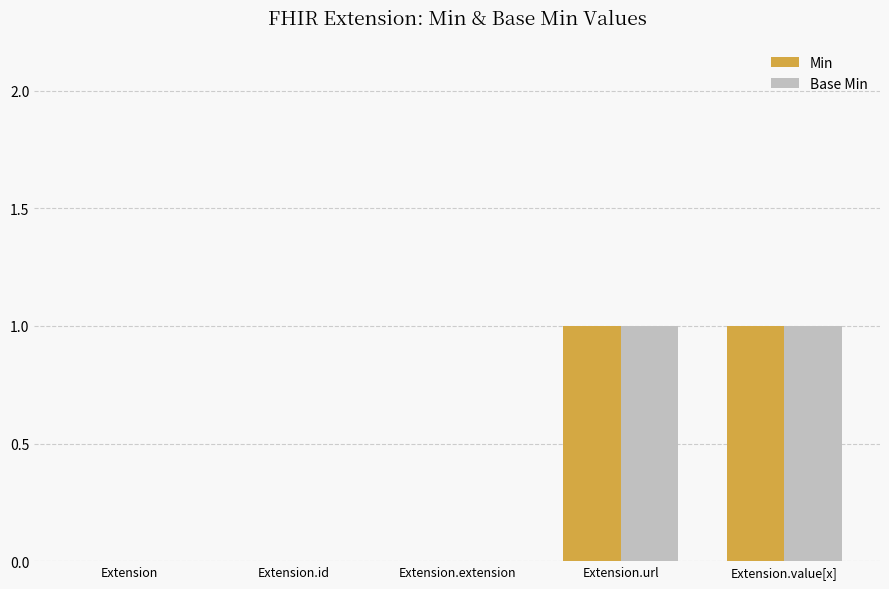

Is the value of Min at Extension.value[x] greater than the value of Base Min at Extension.id?

Yes